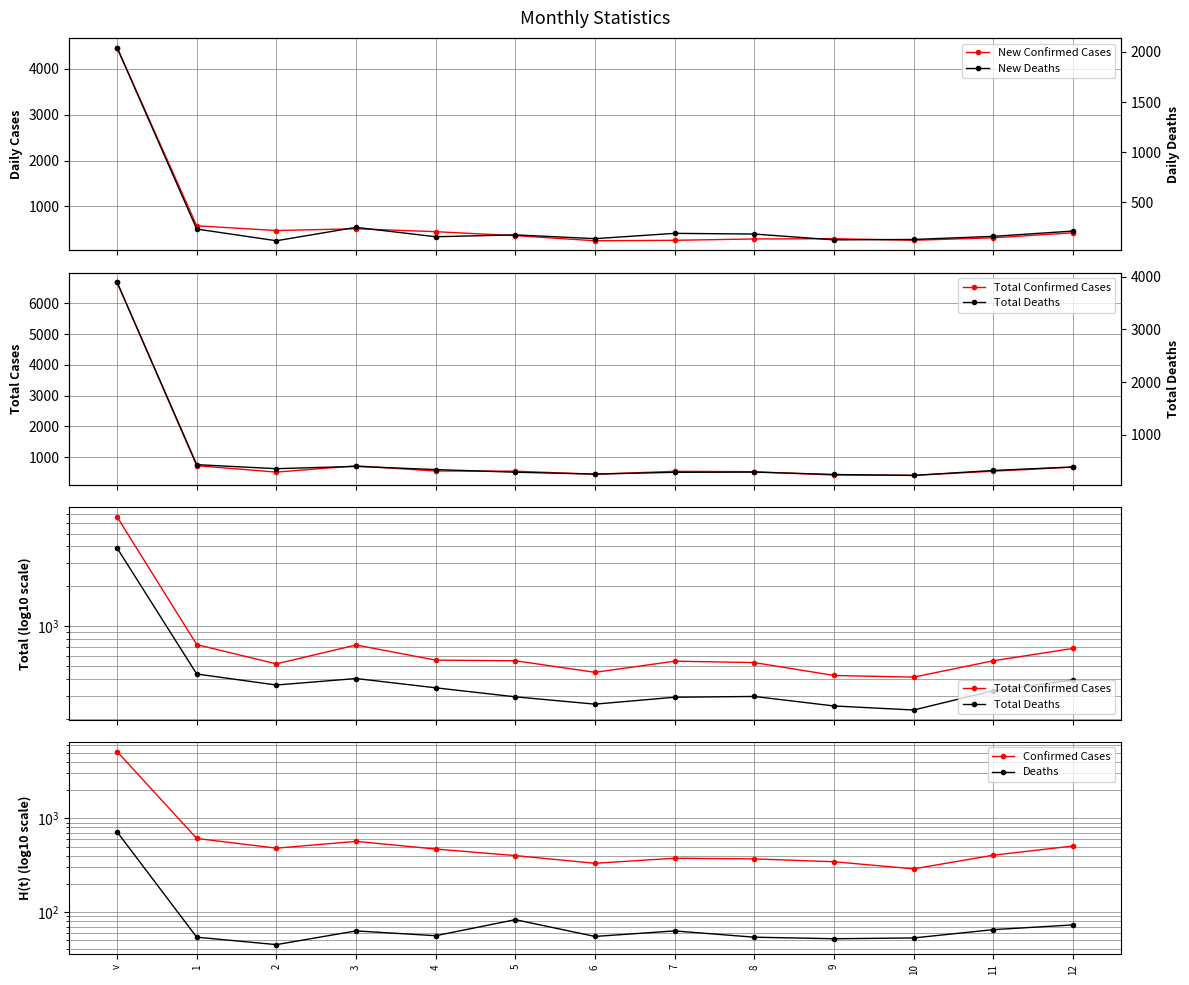

Which category has the highest value across all series?

v